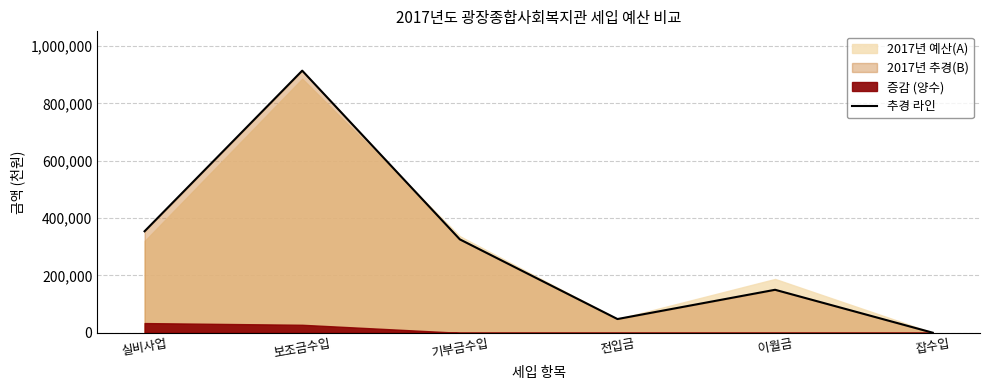

How many categories are shown in the chart?

6